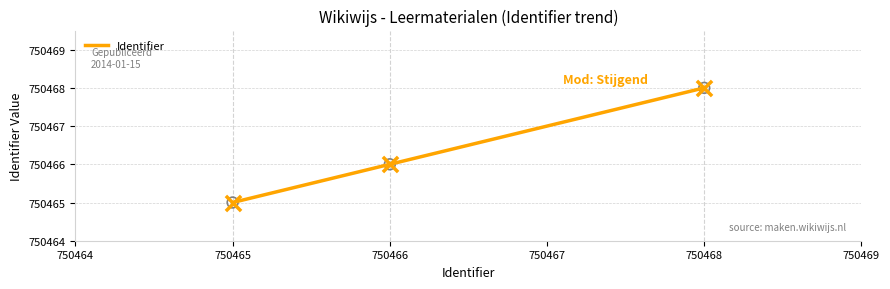

Approximately how many times larger is the value at 750465 compared to 750468?

1.0